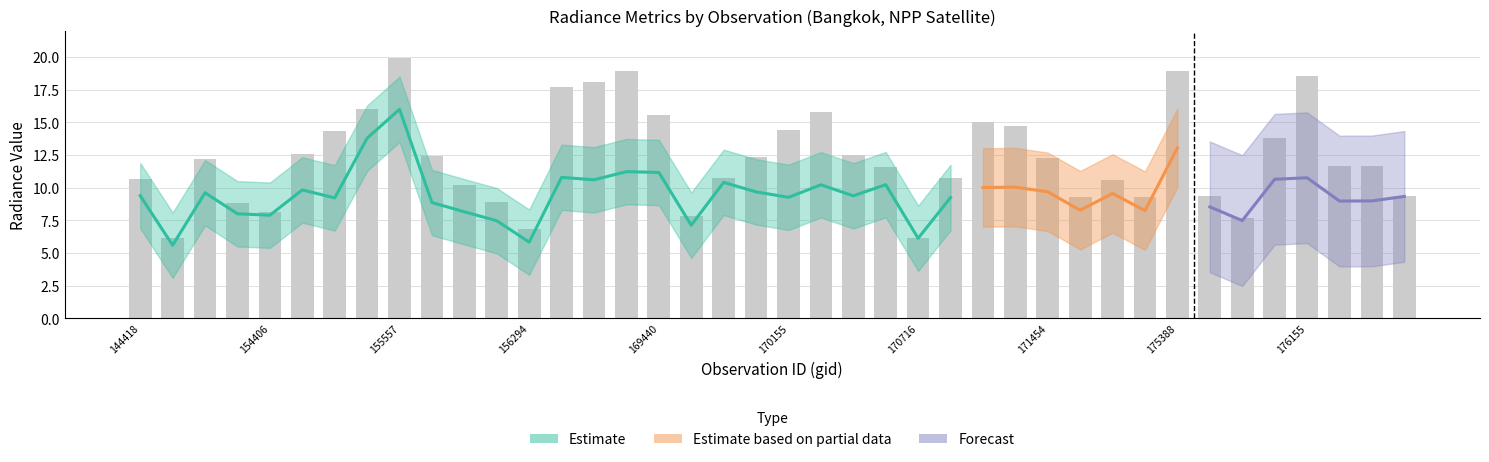

Reading left to right, list all the values displayed in this chart.

rade9_aggzone_norm: 144418=9.4	145229=5.6	148741=9.6	154213=8.0	154406=7.9	154607=9.8	154803=9.2	155191=13.8	155557=16.0	155739=8.9	155937=8.2	156115=7.5	156294=5.8	156852=10.8	169250=10.6	169262=11.2	169440=11.2	169621=7.1	169799=10.4	169981=9.7	170155=9.3	170168=10.2	170350=9.4	170531=10.2	170716=6.1	170898=9.2	171079=10.0	171271=10.0	171454=9.7	171638=8.3	174612=9.6	174800=8.2	175388=13.1	175577=8.5	175772=7.5	175964=10.6	176155=10.8	176166=9.0	176359=9.0	176748=9.3
rade9_mult_nadir_norm: 144418=9.3	145229=5.7	148741=9.4	154213=8.0	154406=7.9	154607=9.6	154803=8.3	155191=14.0	155557=16.7	155739=8.0	155937=6.7	156115=6.9	156294=6.3	156852=10.8	169250=10.5	169262=11.6	169440=11.3	169621=7.2	169799=10.4	169981=9.5	170155=8.4	170168=9.7	170350=8.8	170531=10.2	170716=6.1	170898=9.0	171079=9.7	171271=9.7	171454=9.6	171638=8.5	174612=9.7	174800=8.2	175388=13.7	175577=8.6	175772=7.4	175964=10.6	176155=10.8	176166=7.2	176359=8.2	176748=9.3
dnbrad: 144418=10.7	145229=6.2	148741=12.2	154213=8.8	154406=8.1	154607=12.5	154803=14.3	155191=16.0	155557=19.9	155739=12.5	155937=10.2	156115=8.9	156294=6.9	156852=17.7	169250=18.1	169262=18.9	169440=15.6	169621=7.8	169799=10.7	169981=12.3	170155=14.4	170168=15.8	170350=12.5	170531=11.6	170716=6.1	170898=10.8	171079=15.0	171271=14.8	171454=12.2	171638=9.3	174612=10.6	174800=9.3	175388=18.9	175577=9.4	175772=7.7	175964=13.8	176155=18.5	176166=11.7	176359=11.7	176748=9.3